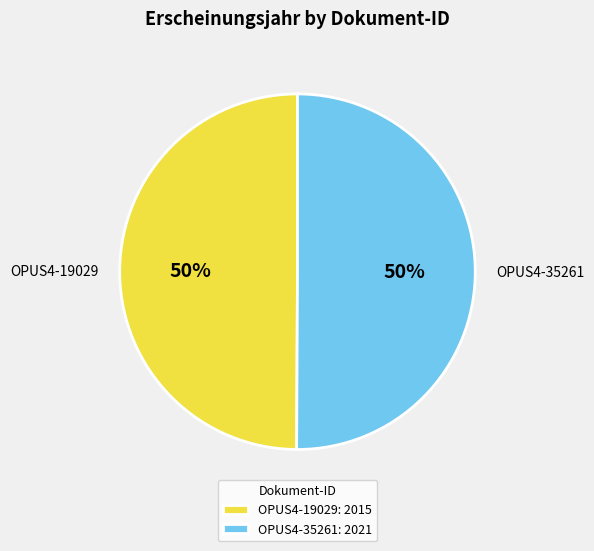

Is the sum of OPUS4-19029 and OPUS4-35261 greater than half?

Yes